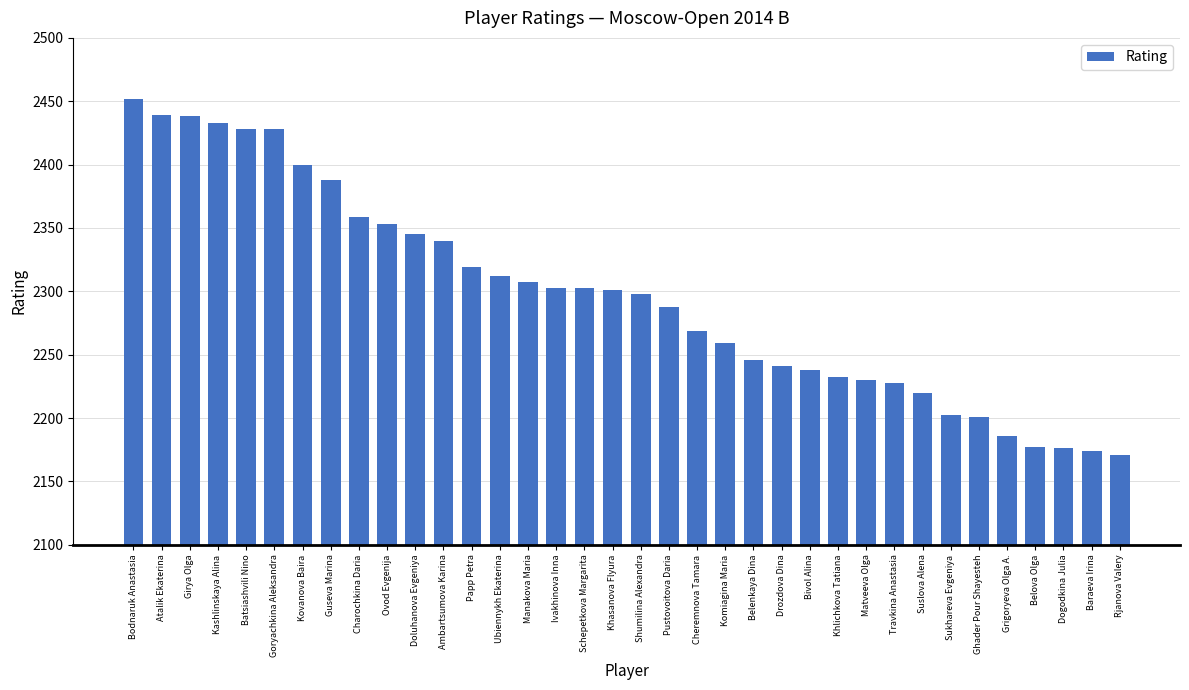

Approximately how many times larger is the value at Khasanova Flyura compared to Charochkina Daria?

1.0